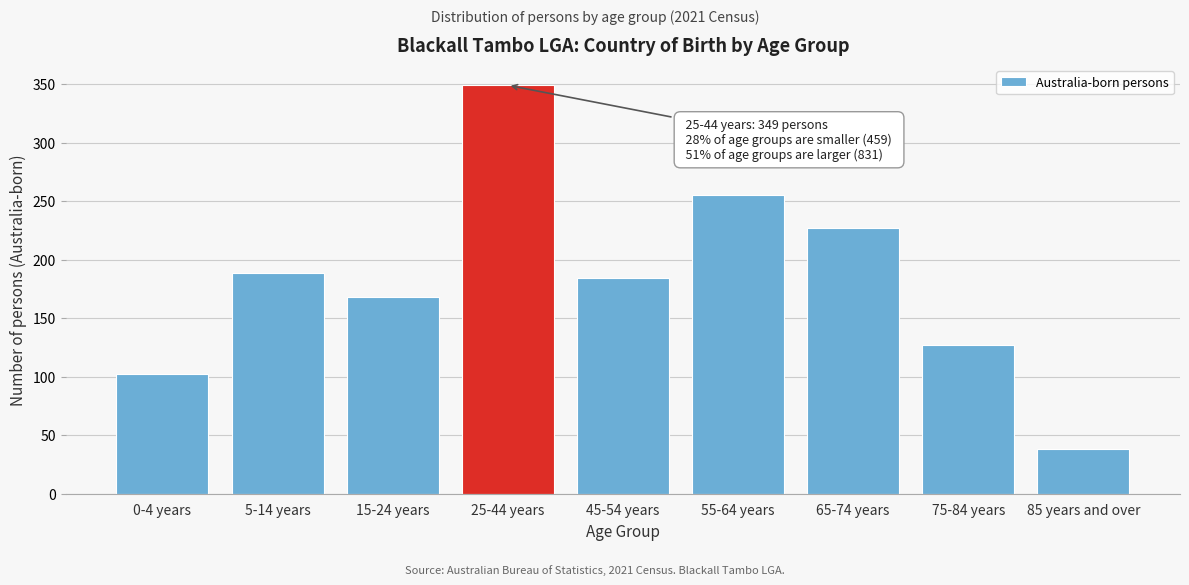

Reading left to right, extract all data points from this chart.

102	189	168	349	184	255	227	127	38